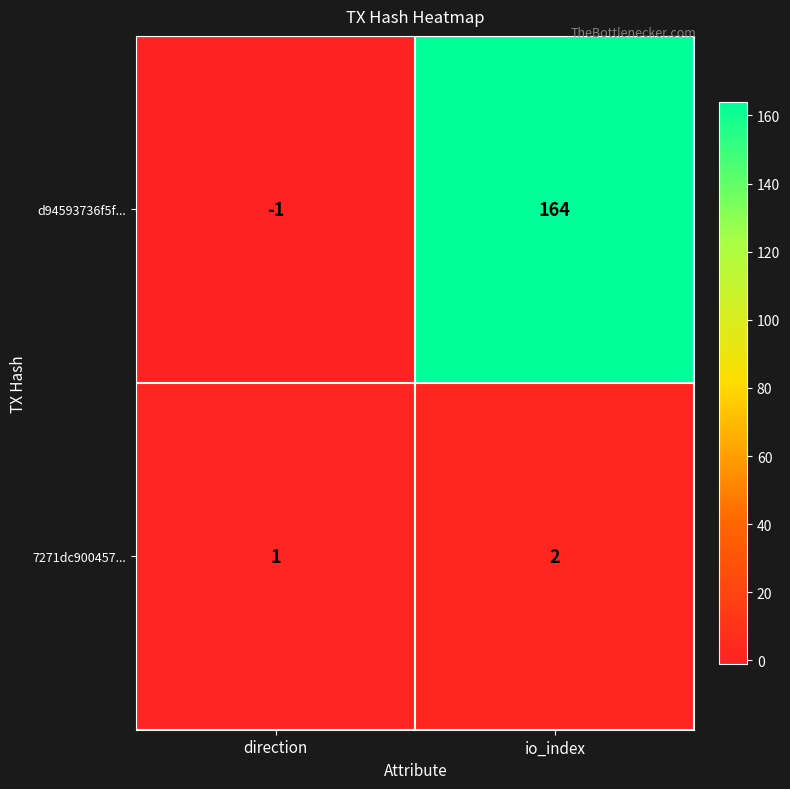

List the series in order of their overall mean, highest first.

d94593736f5f..., 7271dc900457...